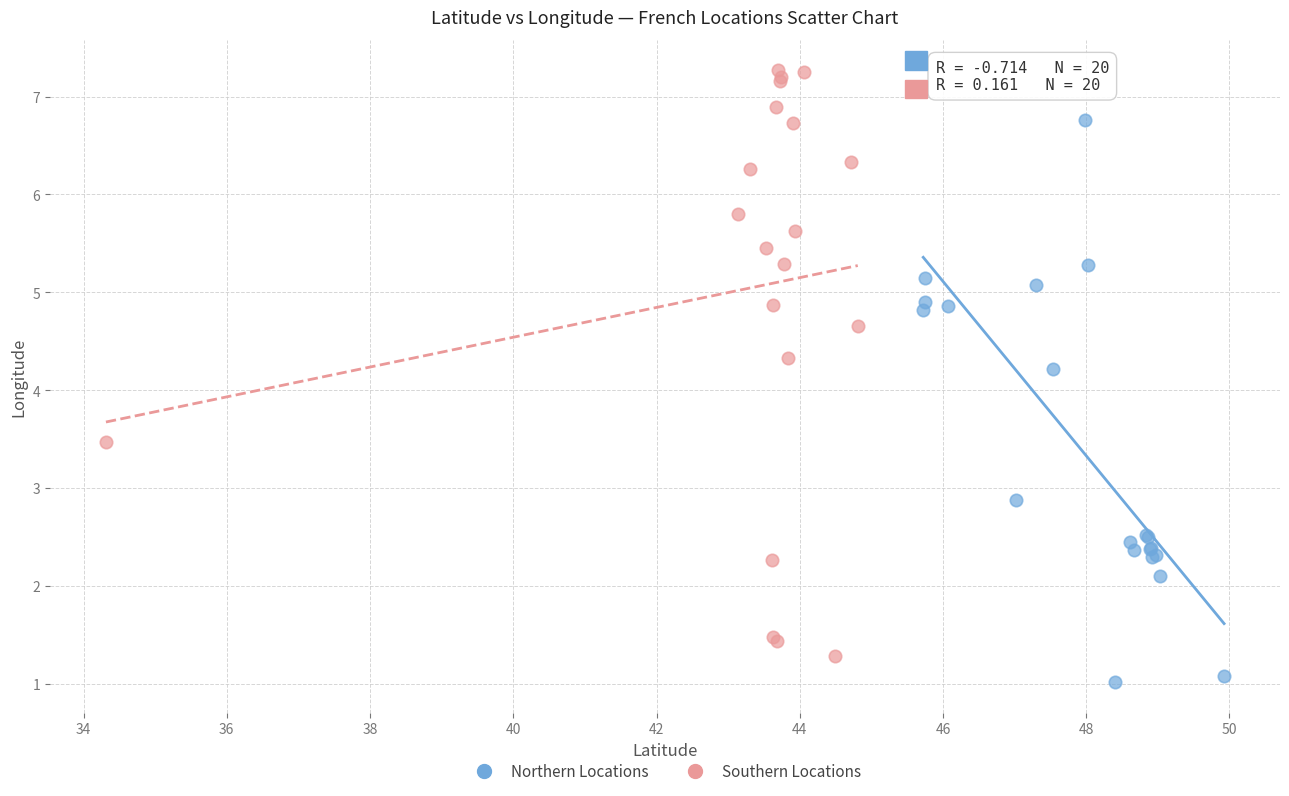

Which series has the widest spread of Y values?

Southern Locations